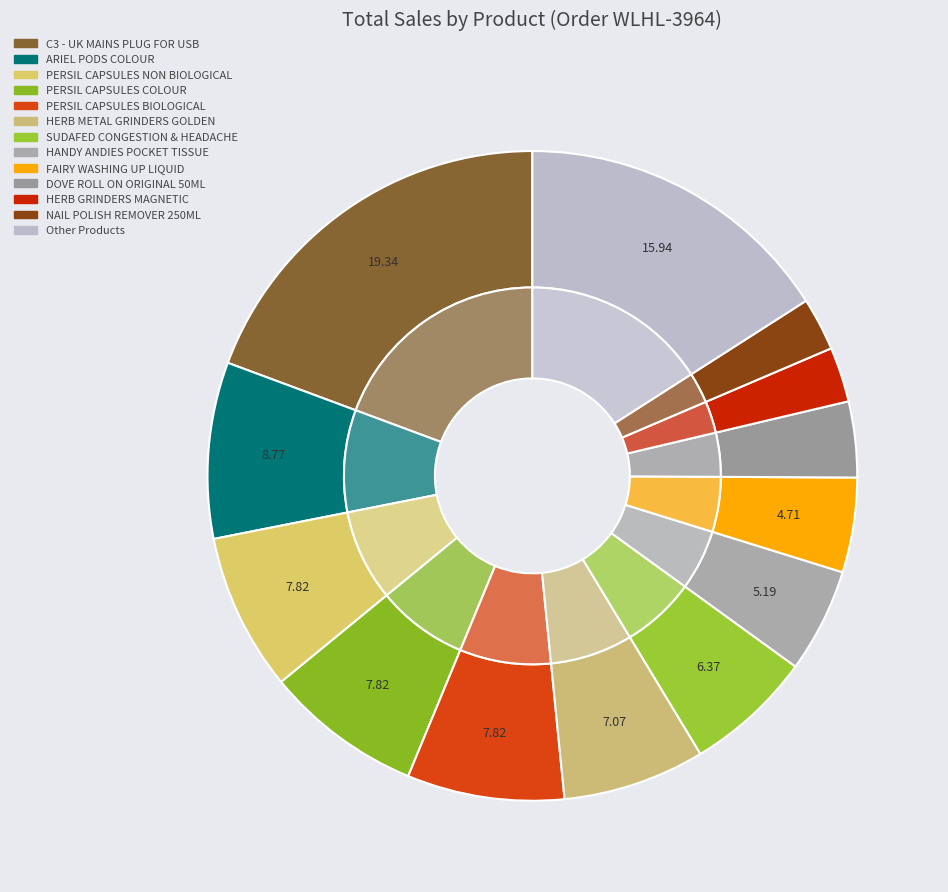

Is it true that NAIL POLISH REMOVER 250ML is 15% of the pie?

False